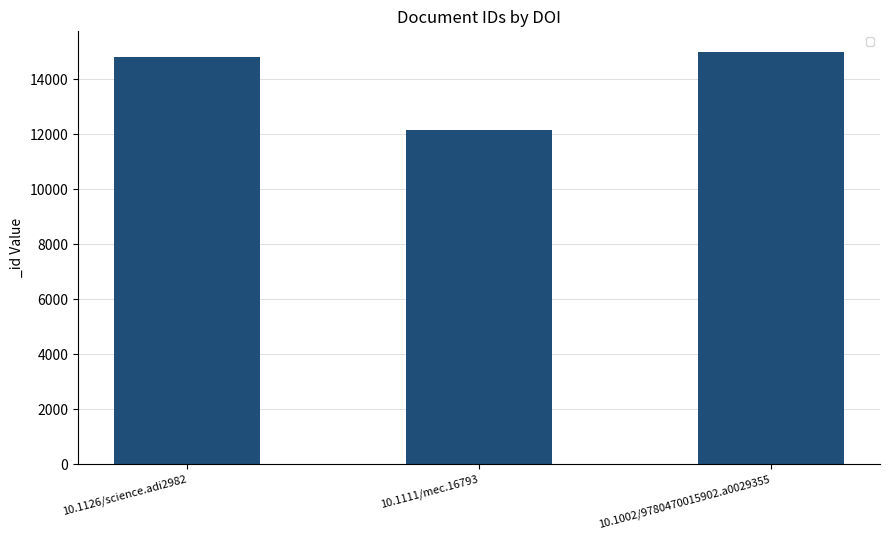

Are the bars horizontal?

No